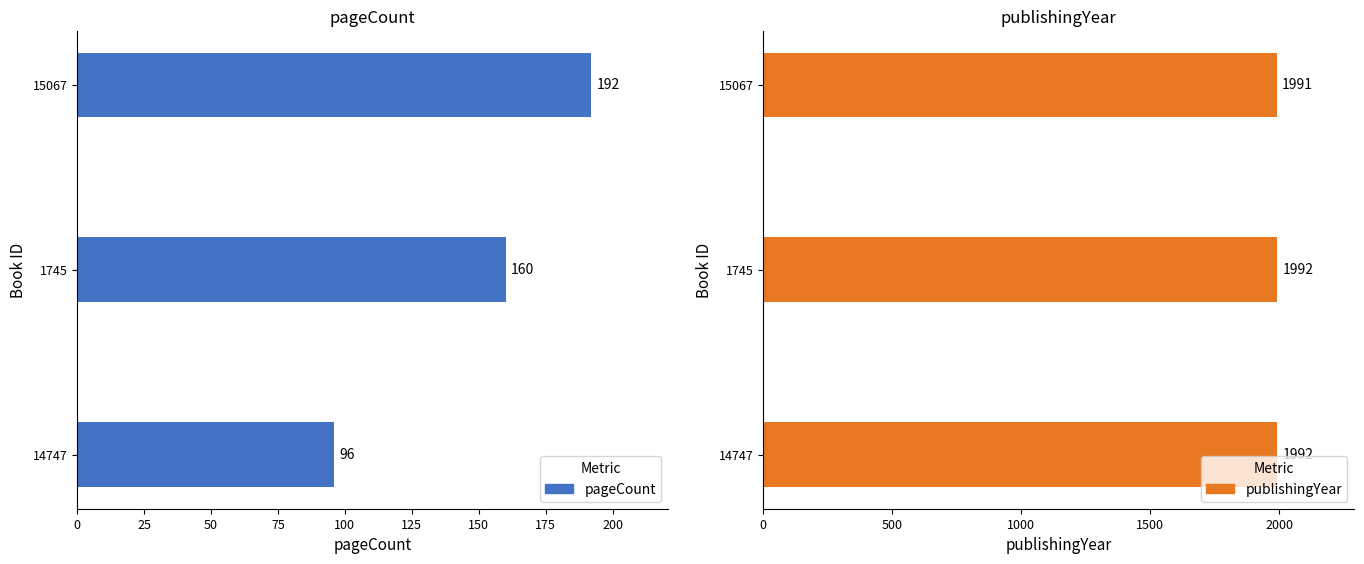

What is the lowest value of the publishingYear series?

1991